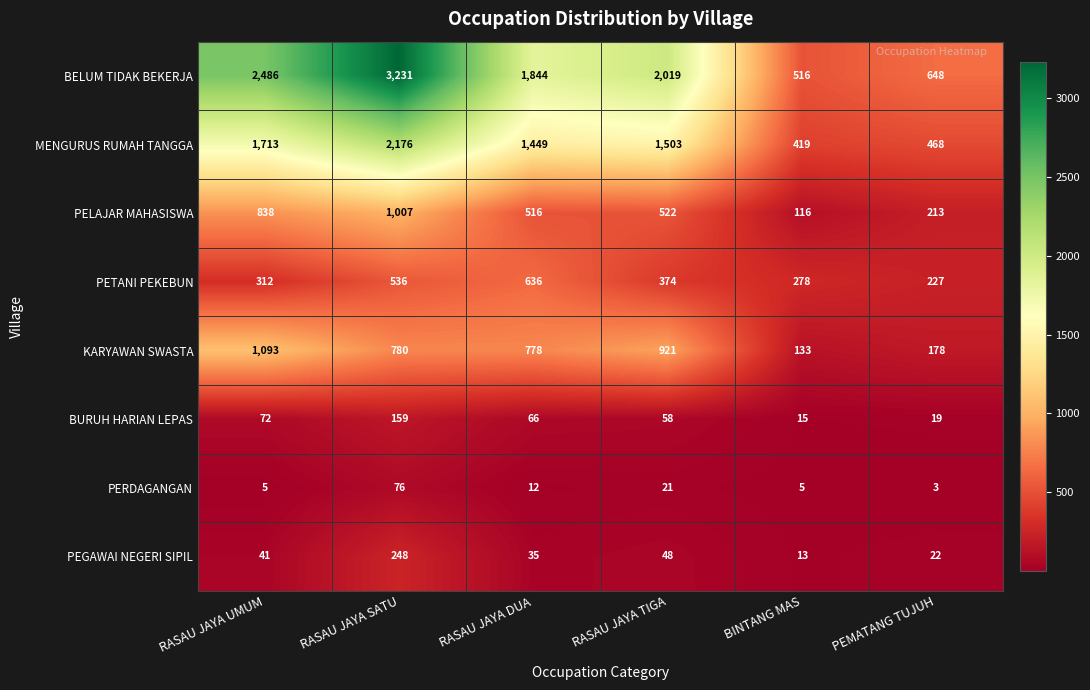

Which series has the largest total across all categories?

BELUM TIDAK BEKERJA